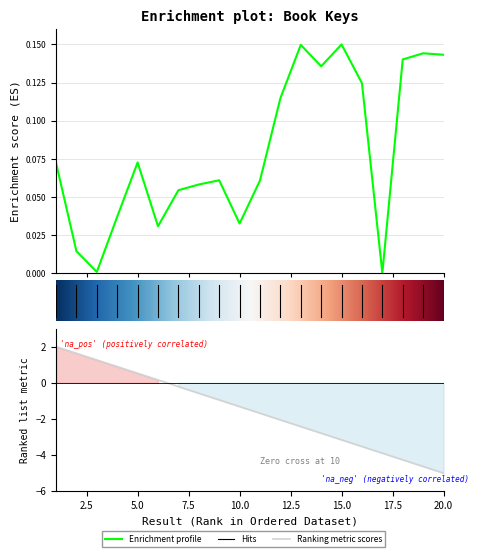

Rank the categories by value from lowest to highest.

17, 3, 2, 6, 10, 4, 7, 8, 11, 9, 1, 5, 12, 16, 14, 18, 20, 19, 13, 15